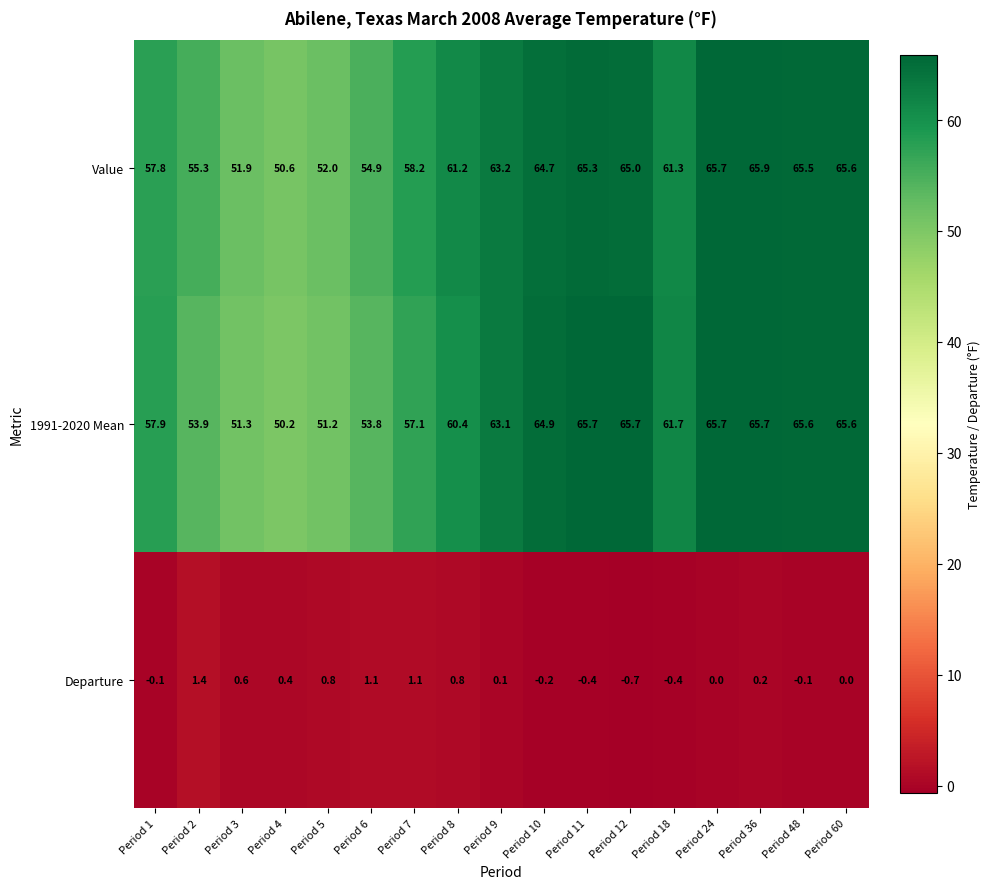

What is the sum of all Departure values?

4.6